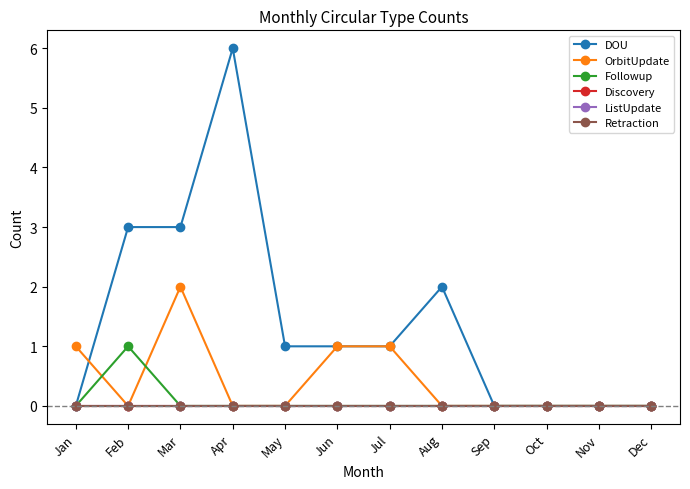

Does the chart have visible grid lines?

No